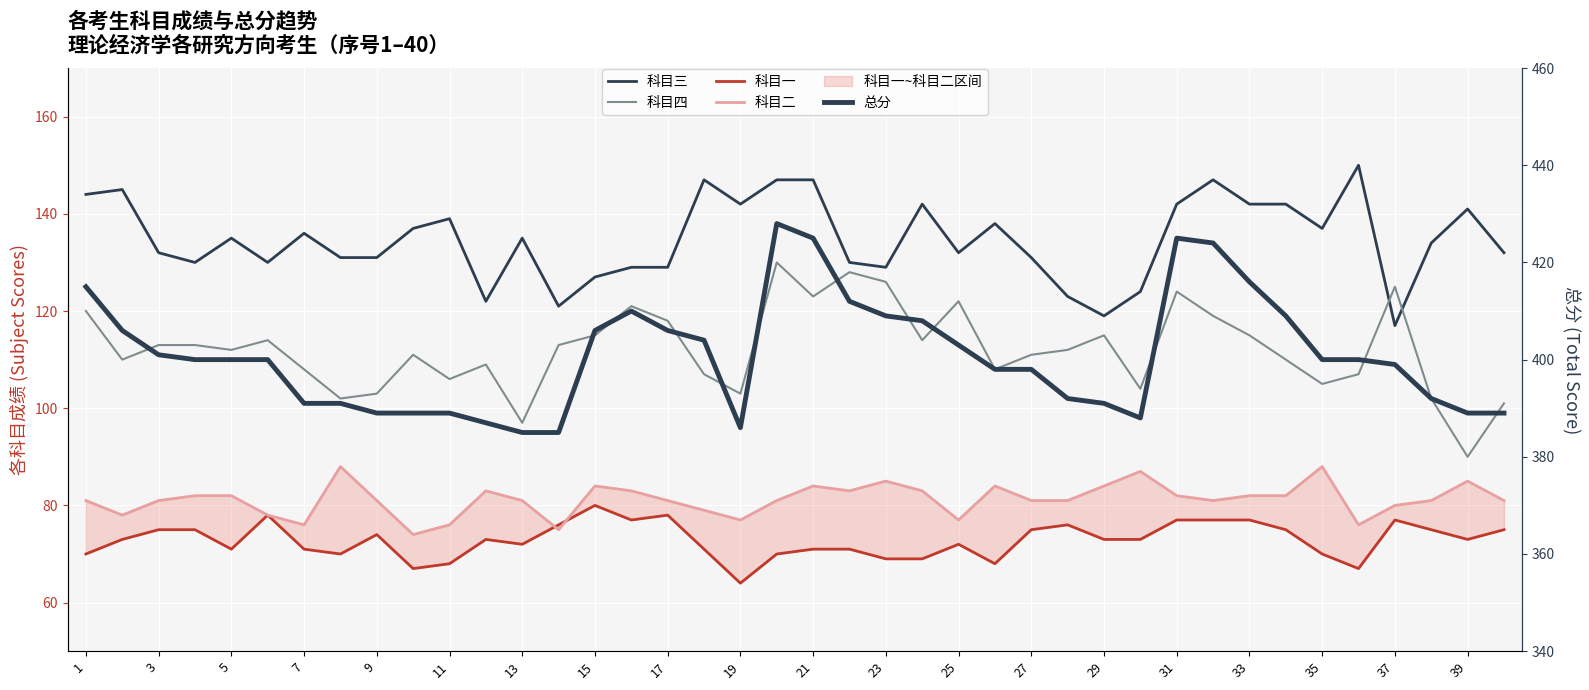

What is the average value of the 科目一 series?

73